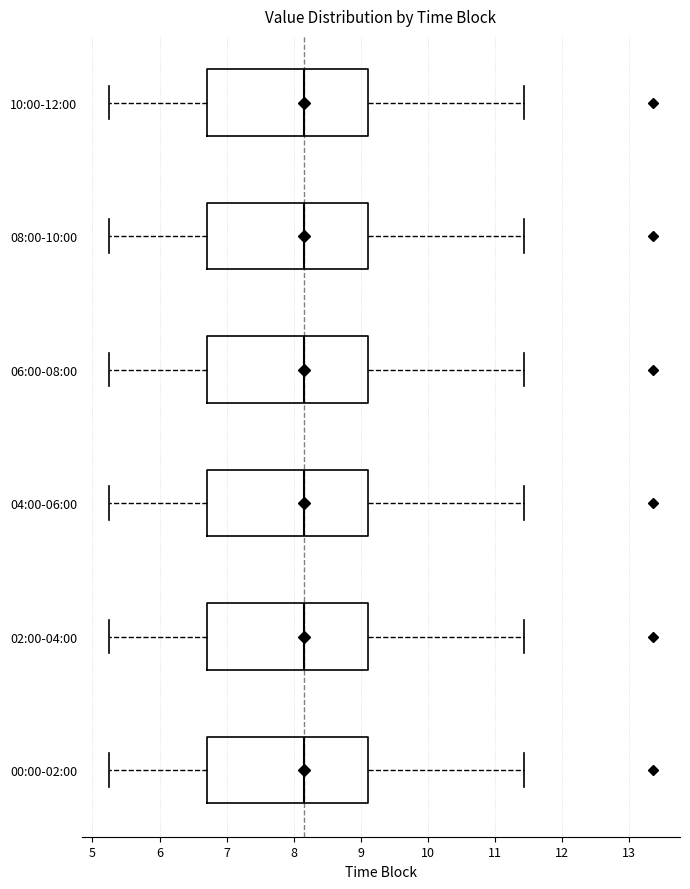

Reading bottom to top, transcribe this box plot: for each box, give where its median line is, the range the box spans, and where its two whiskers end, as read against the x-axis. The values are not printed on the chart, so give them approximately, as read against the axis.

00:00-02:00: median 8.2, box 6.7 to 9.1, whiskers 5.3 to 11.4
02:00-04:00: median 8.2, box 6.7 to 9.1, whiskers 5.3 to 11.4
04:00-06:00: median 8.2, box 6.7 to 9.1, whiskers 5.3 to 11.4
06:00-08:00: median 8.2, box 6.7 to 9.1, whiskers 5.3 to 11.4
08:00-10:00: median 8.2, box 6.7 to 9.1, whiskers 5.3 to 11.4
10:00-12:00: median 8.2, box 6.7 to 9.1, whiskers 5.3 to 11.4